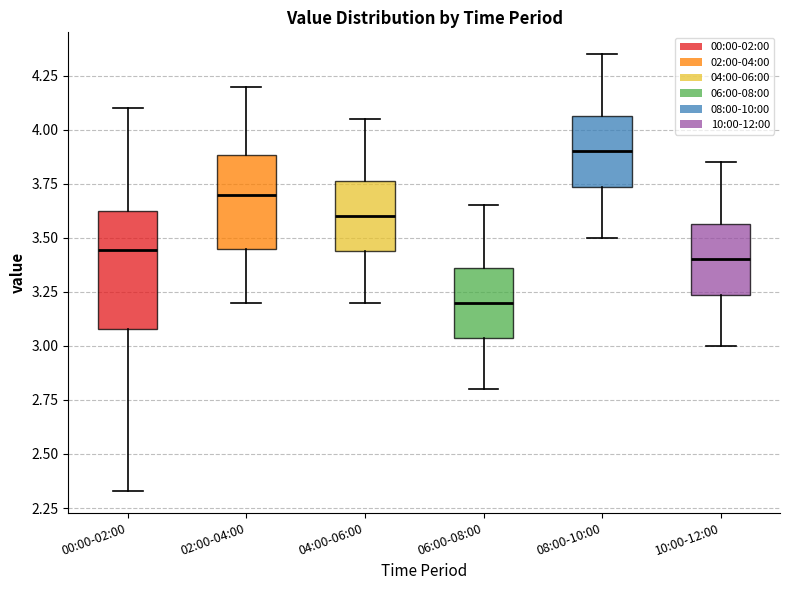

Which box is the tallest, from its lower edge to its upper edge?

00:00-02:00